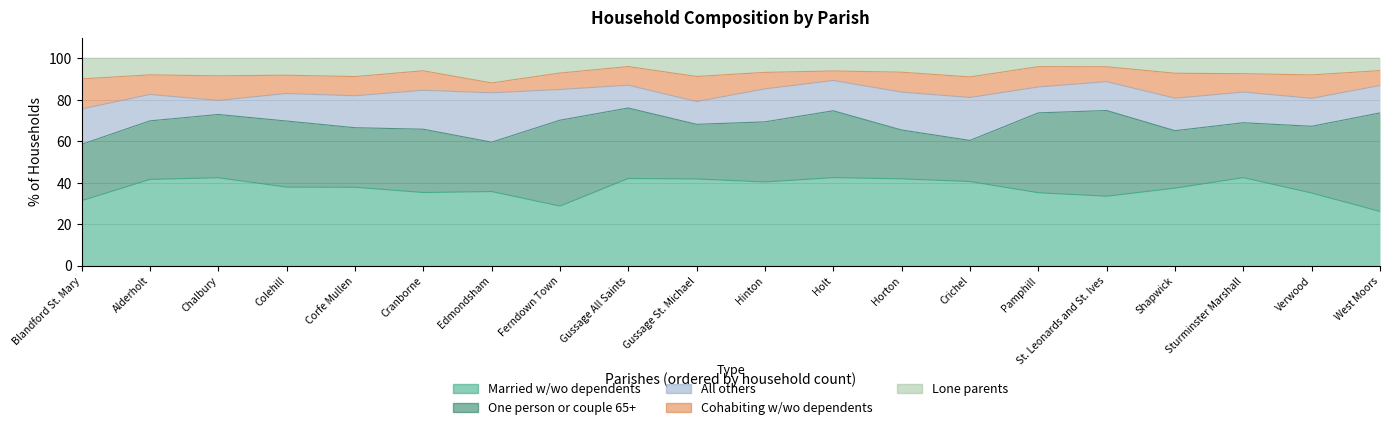

Does the chart have visible grid lines?

Yes